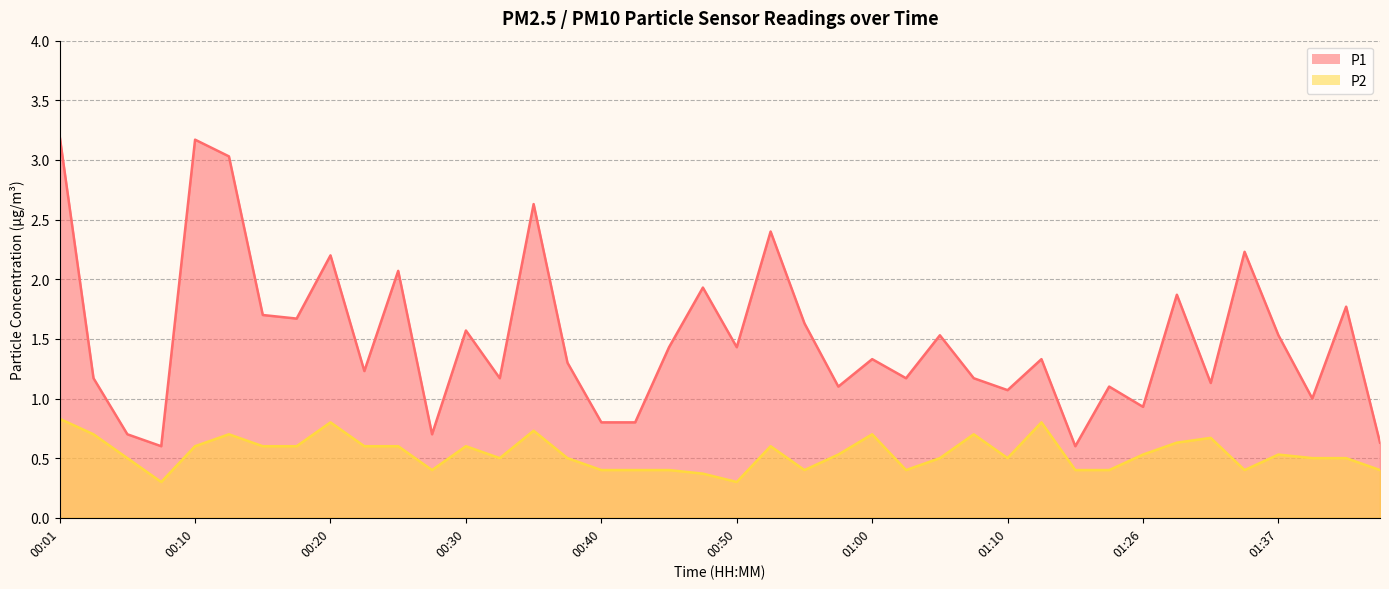

What is the value of the P2 point at the 7th from the left?

0.6